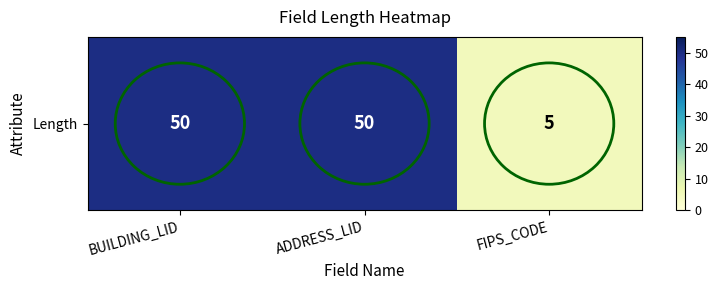

Reading left to right, list all the values displayed in this chart.

BUILDING_LID=50	ADDRESS_LID=50	FIPS_CODE=5